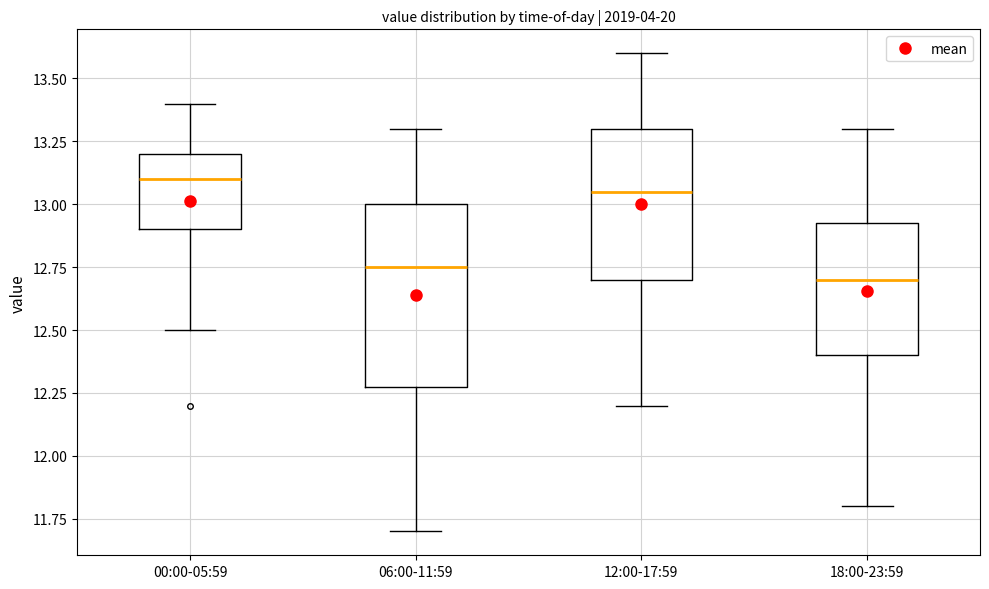

Reading left to right, transcribe this box plot: for each box, give where its median line is, the range the box spans, and where its two whiskers end, as read against the y-axis. The values are not printed on the chart, so give them approximately, as read against the axis.

00:00-05:59: median 13.10, box 12.90 to 13.20, whiskers 12.50 to 13.40
06:00-11:59: median 12.75, box 12.30 to 13.00, whiskers 11.70 to 13.30
12:00-17:59: median 13.05, box 12.70 to 13.30, whiskers 12.20 to 13.60
18:00-23:59: median 12.70, box 12.40 to 12.95, whiskers 11.80 to 13.30